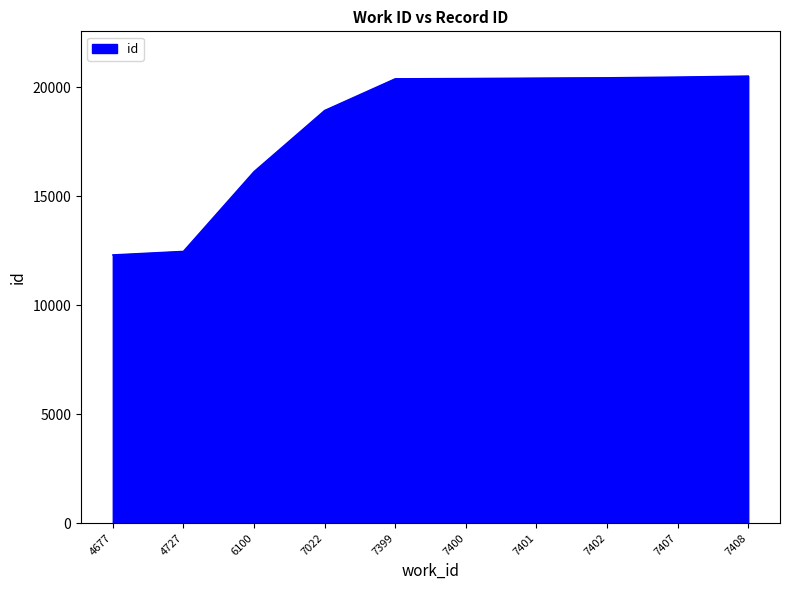

What is the sum of the values at 7408 and 7400?

40920